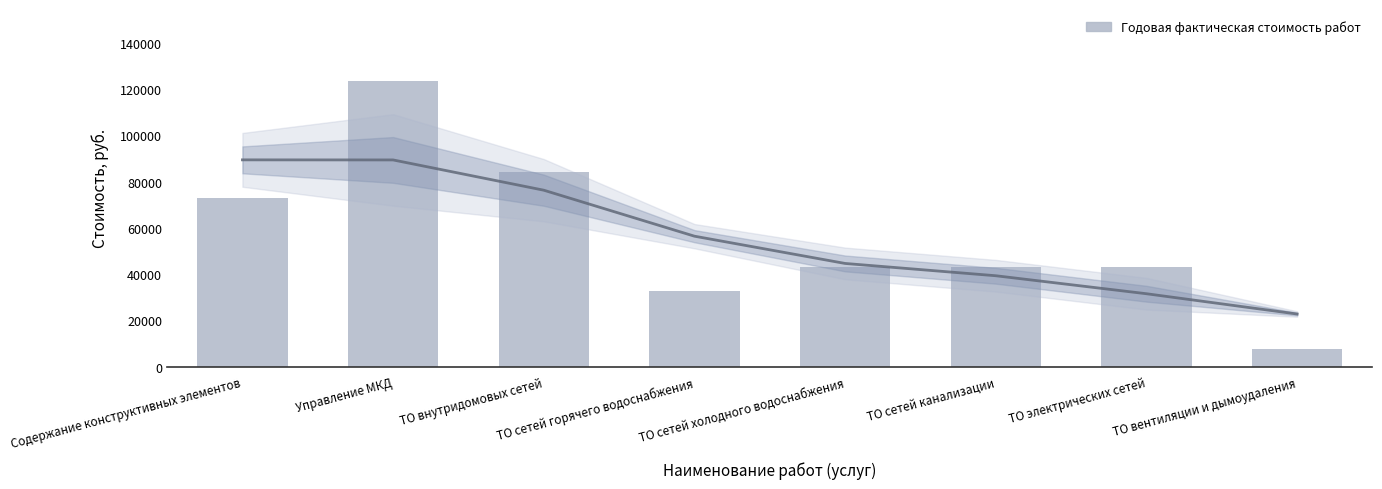

What is the minimum value shown in the chart?

7391.3